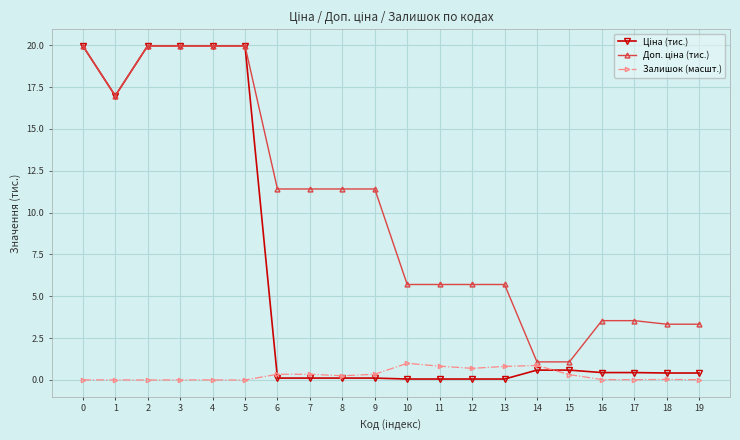

Is it true that Залишок (масшт.) equals 0.0 at 18?

True